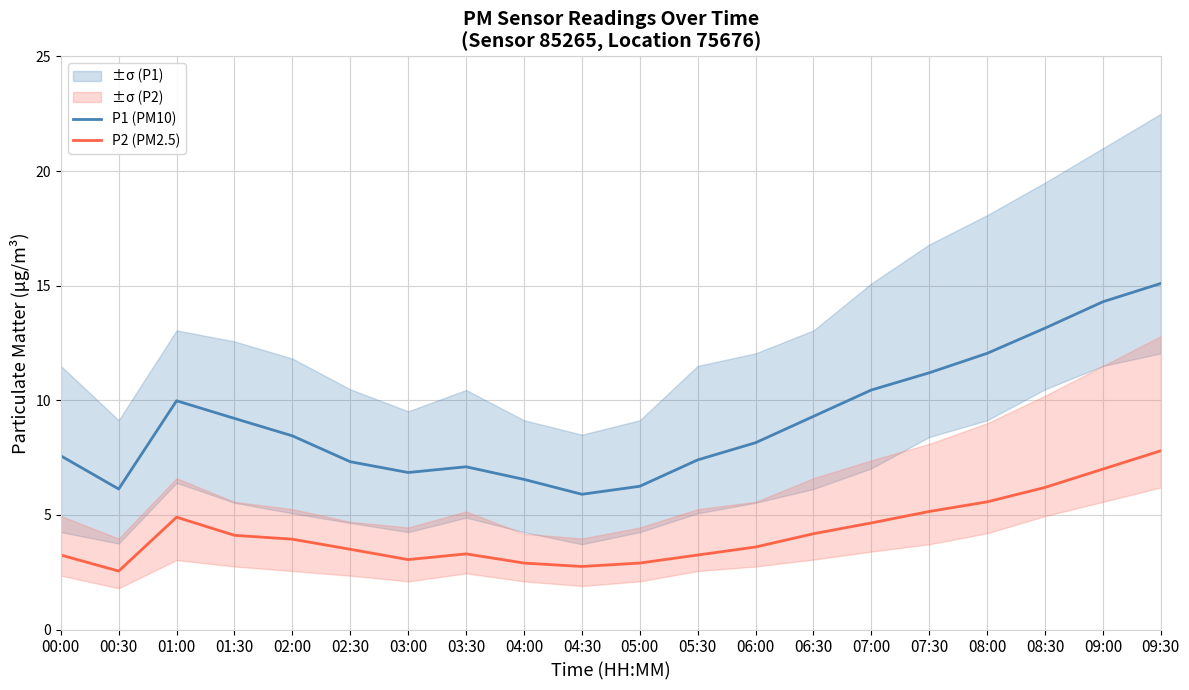

Rank the categories by P1 (PM10) value from highest to lowest.

09:30, 09:00, 08:30, 08:00, 07:30, 07:00, 01:00, 06:30, 01:30, 02:00, 06:00, 00:00, 05:30, 02:30, 03:30, 03:00, 04:00, 05:00, 00:30, 04:30